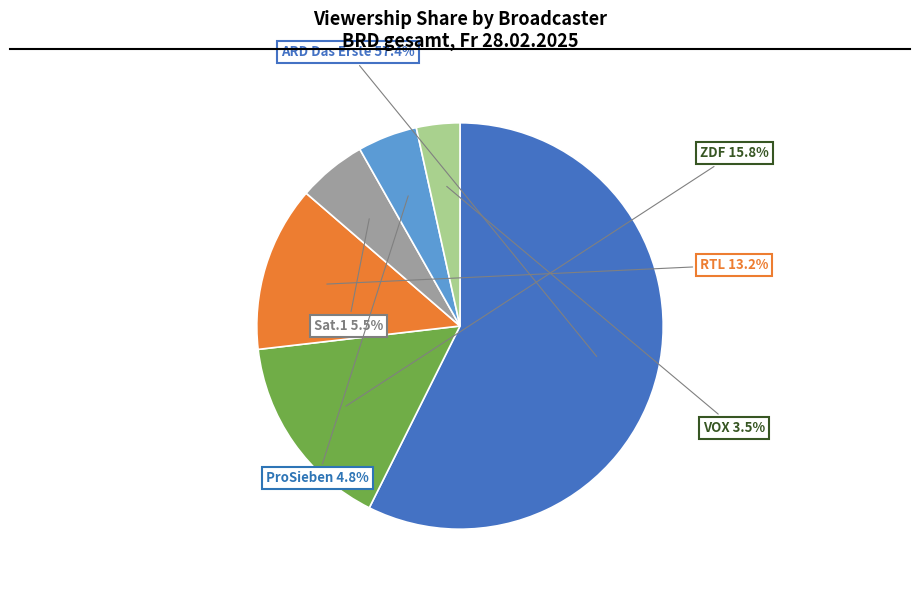

Is there a majority slice in this chart?

Yes